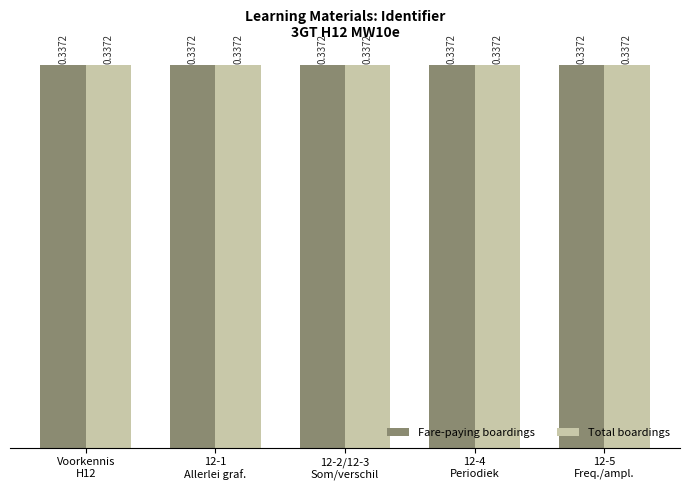

At how many categories does at least one series exceed 0?

5